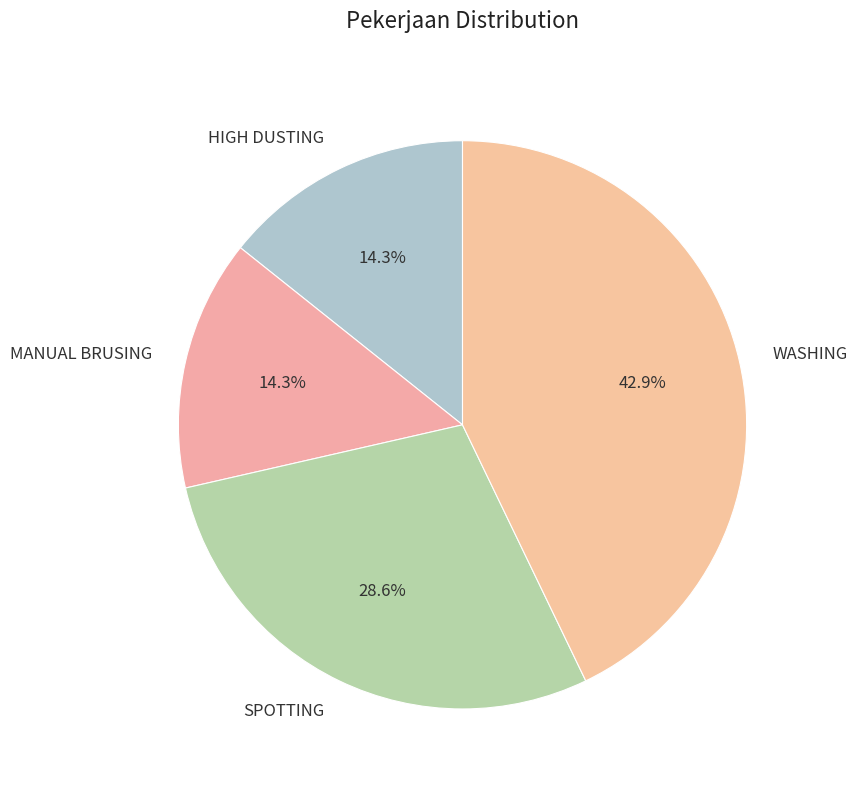

To the nearest percent, what portion does SPOTTING represent?

29%